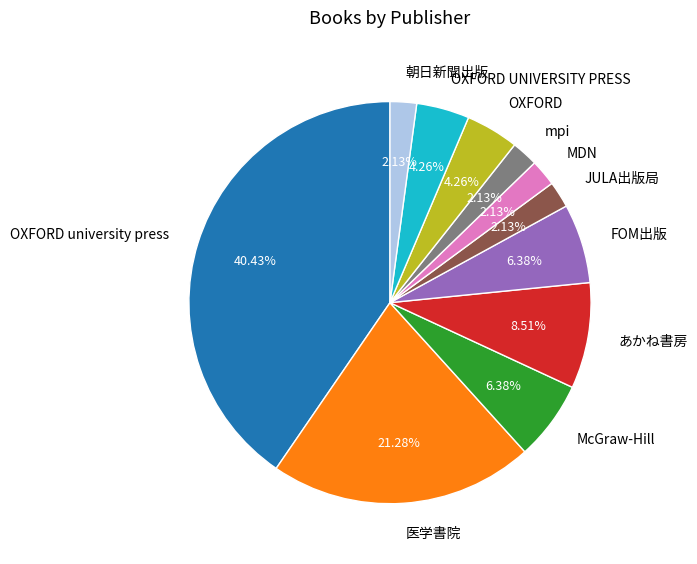

To the nearest percent, what percentage of the pie is OXFORD university press?

40%